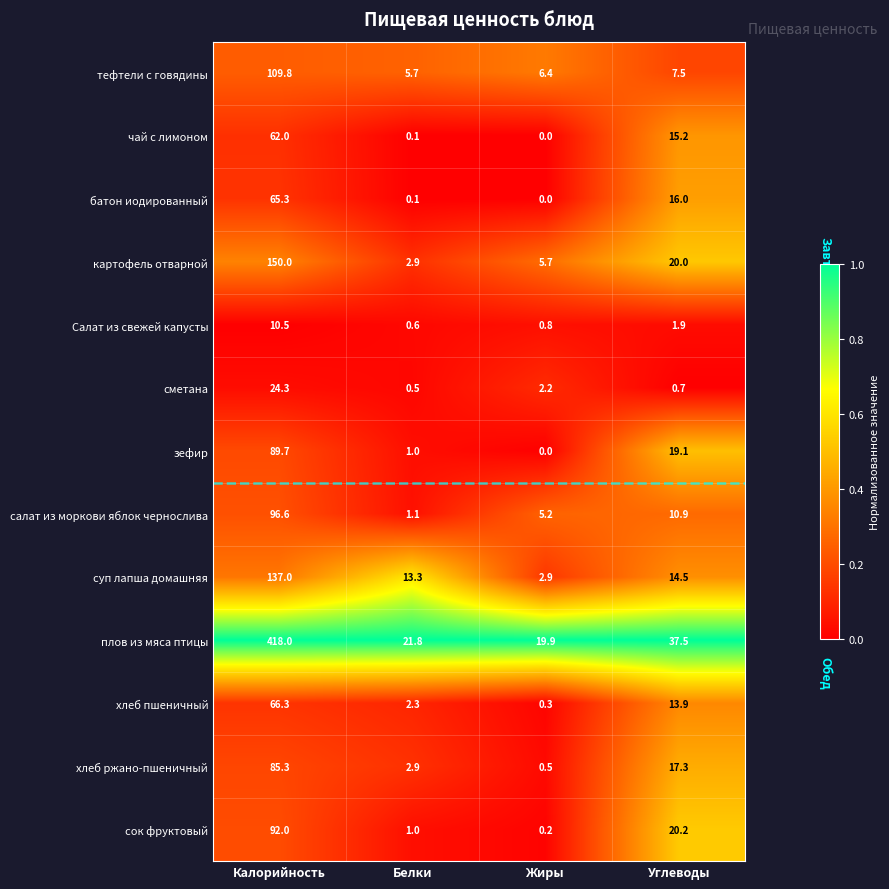

What is the spread (max minus min) of values at Жиры?

19.9